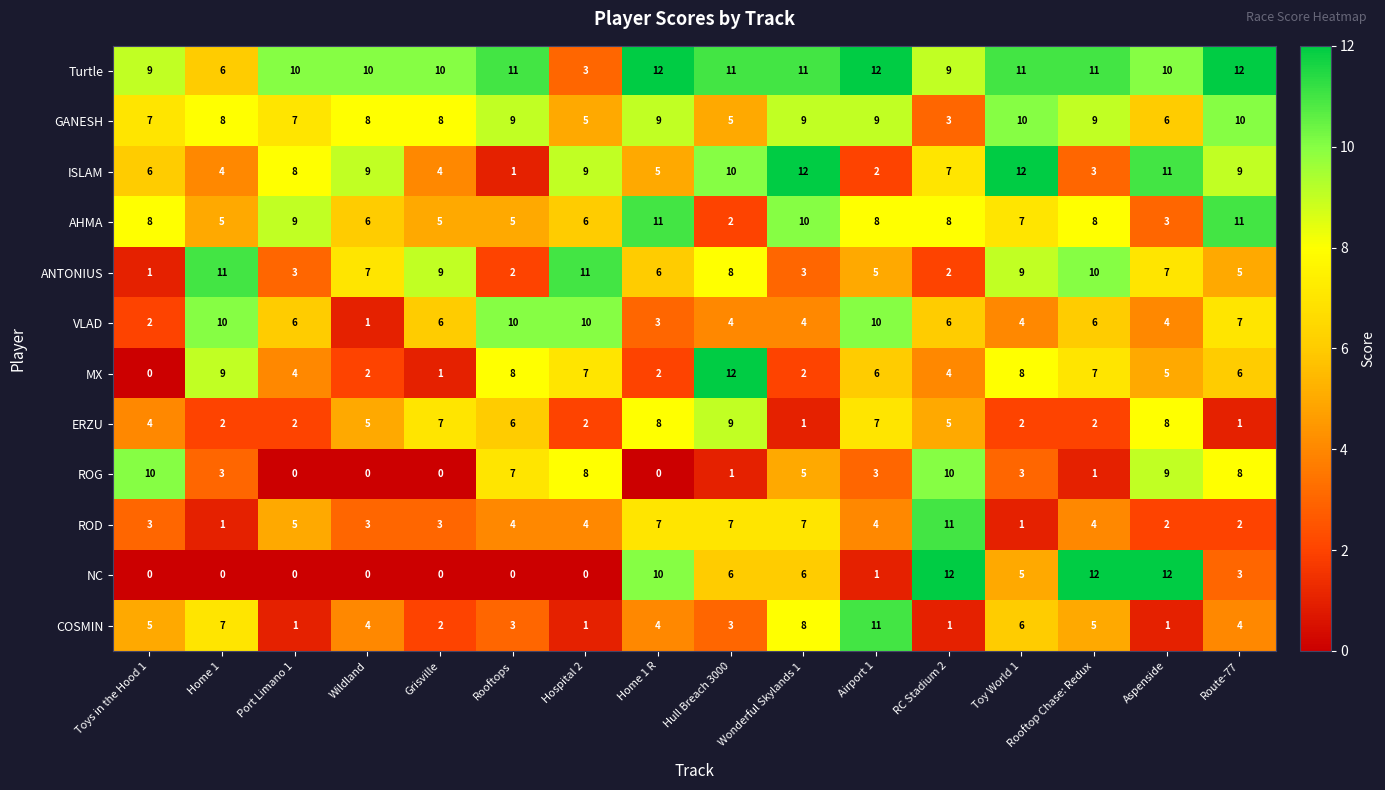

Rank the series at RC Stadium 2 from lowest to highest value.

COSMIN, ANTONIUS, GANESH, MX, ERZU, VLAD, ISLAM, AHMA, Turtle, ROG, ROD, NC